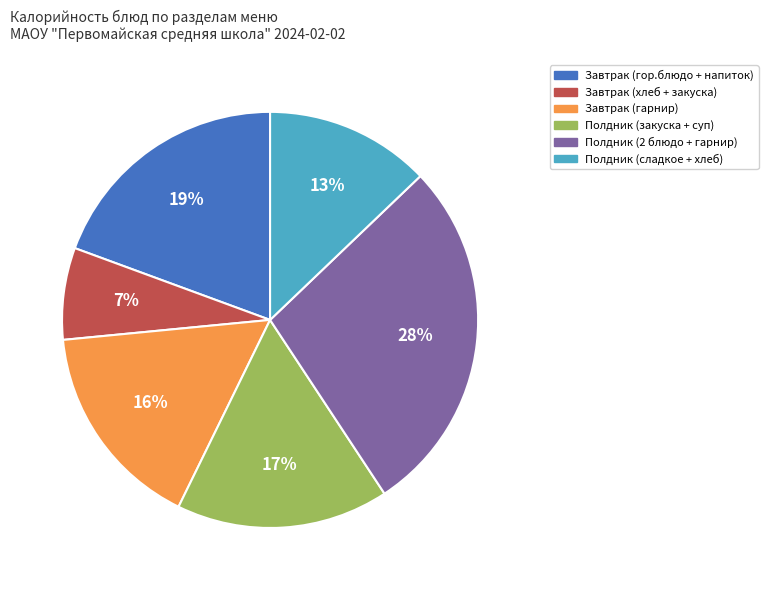

Combined, do Завтрак (хлеб + закуска) and Завтрак (гарнир) account for over 50%?

No